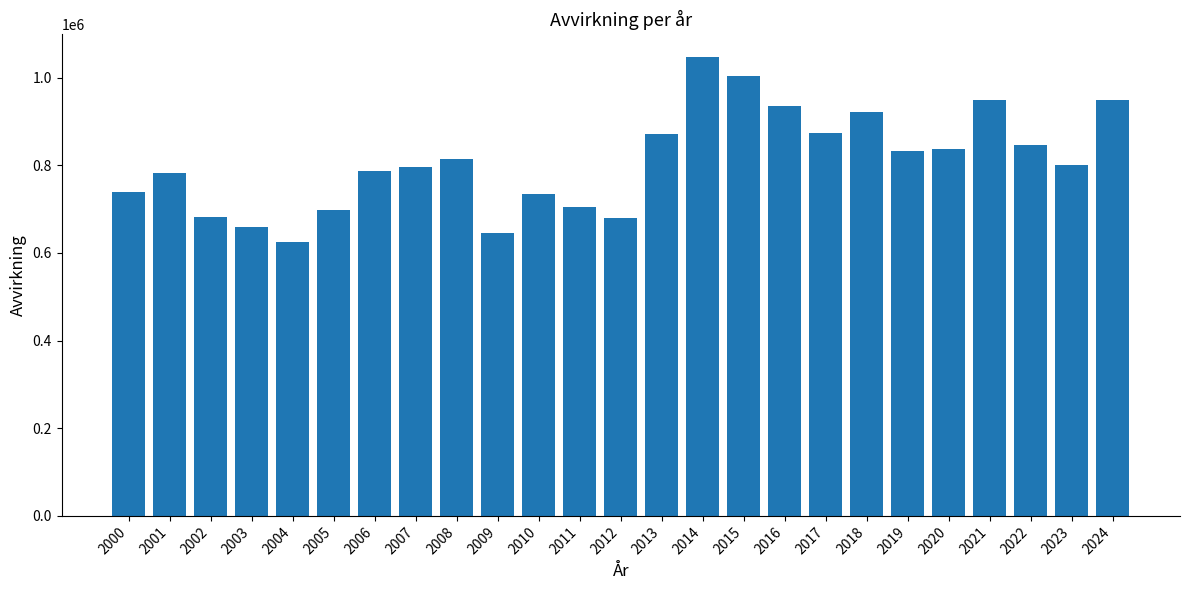

At which category does the chart reach its minimum across all series?

2004